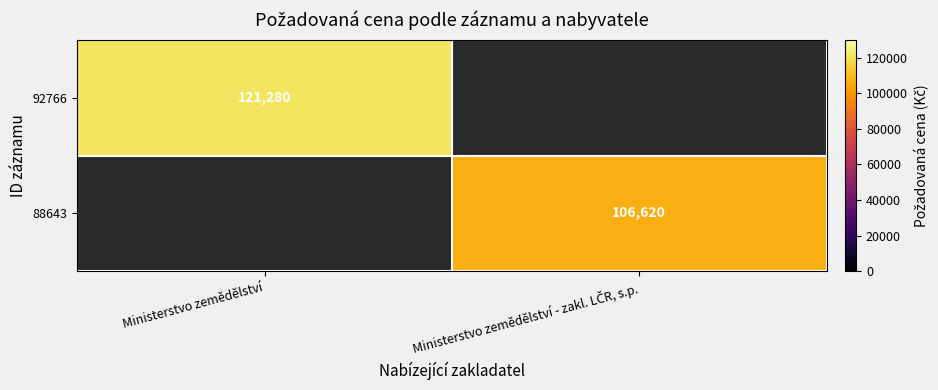

Count the number of data series in this chart.

2